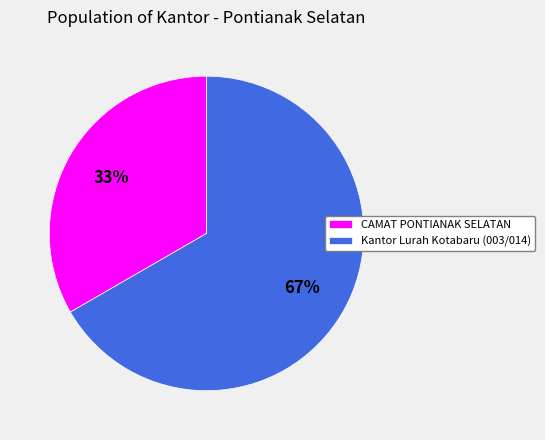

Rank the categories by value from highest to lowest.

Kantor Lurah Kotabaru (003/014), CAMAT PONTIANAK SELATAN